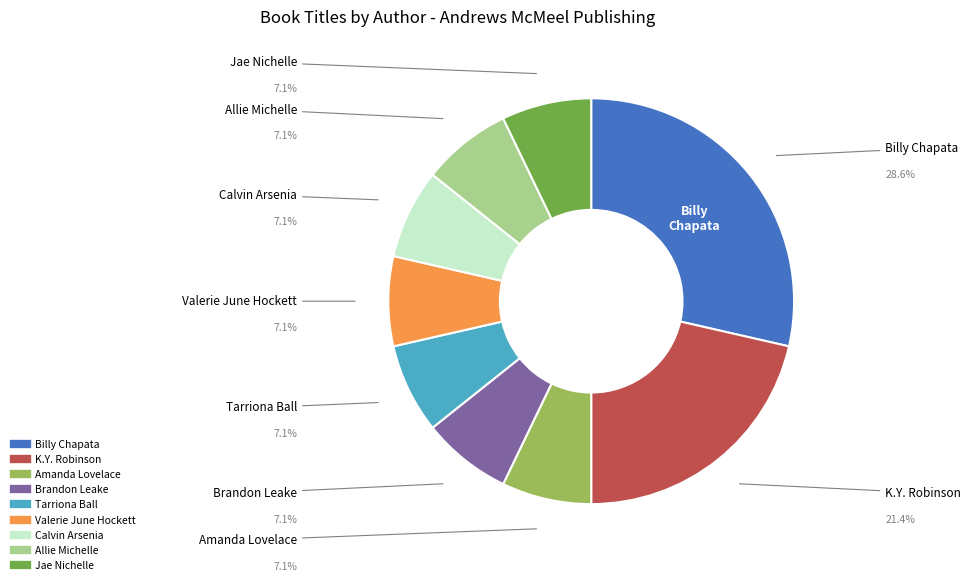

Is there a majority slice in this chart?

No